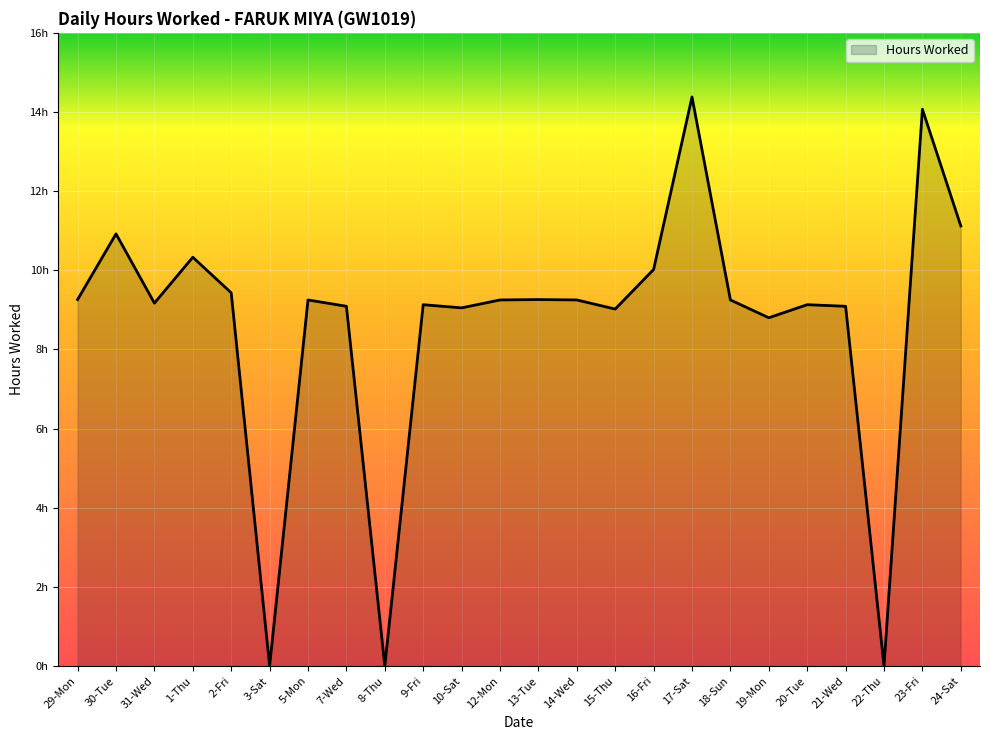

Does the chart display data point markers on the line(s)?

No